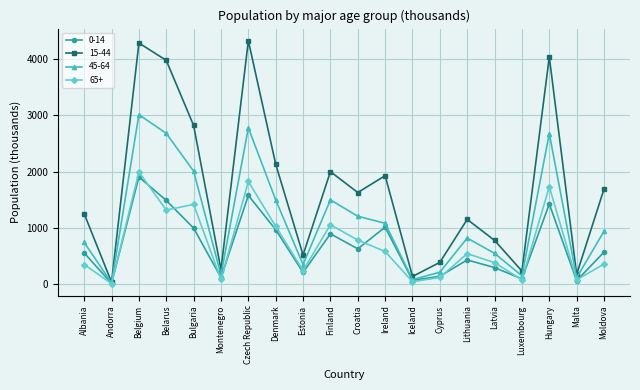

Which series has the widest spread of values?

15-44